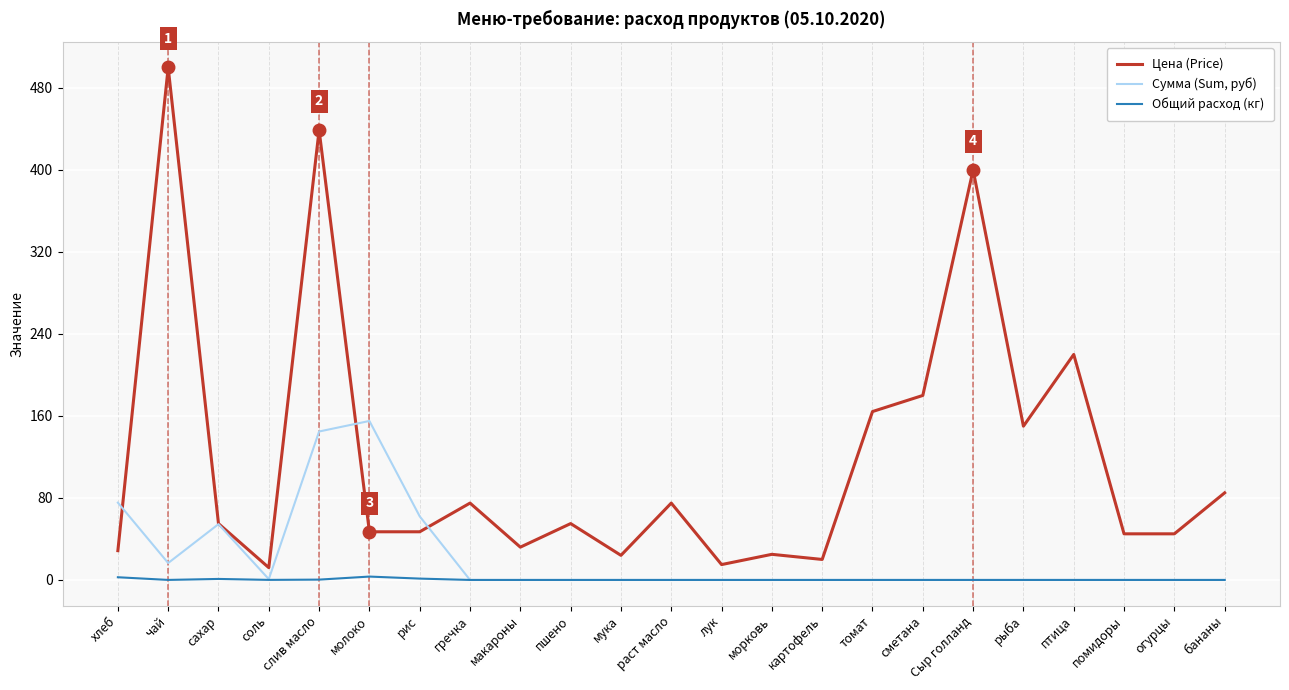

Rank the series by their maximum value, from lowest to highest.

Общий расход (кг), Сумма (Sum, руб), Цена (Price)